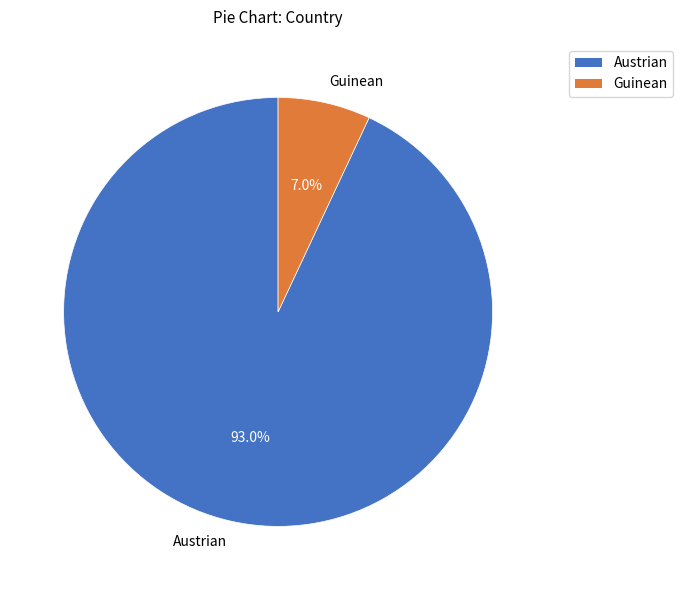

The Guinean slice represents 1% of the pie. True or false?

False